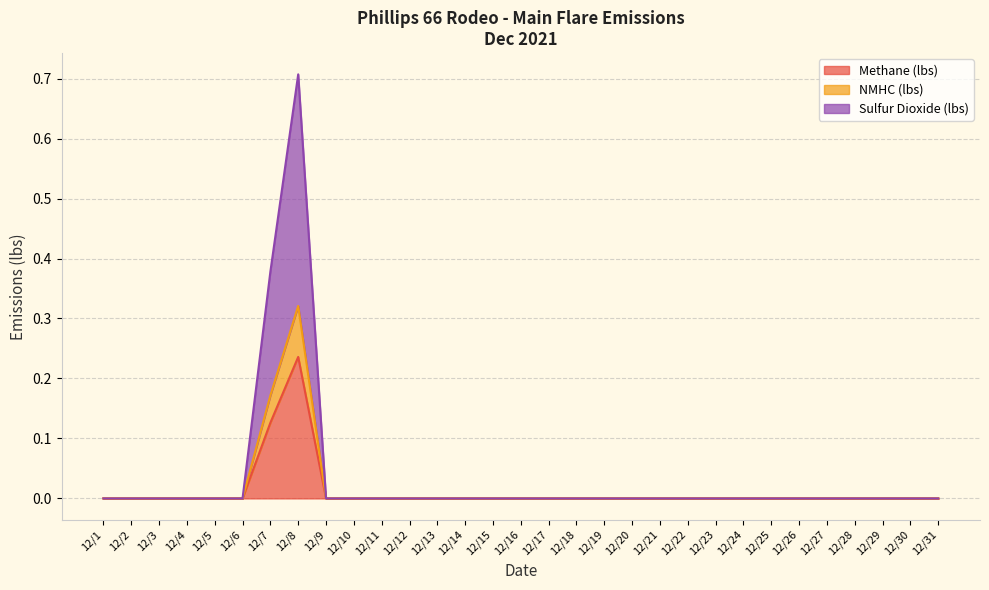

True or false: Methane (lbs) and NMHC (lbs) intersect in this chart.

False